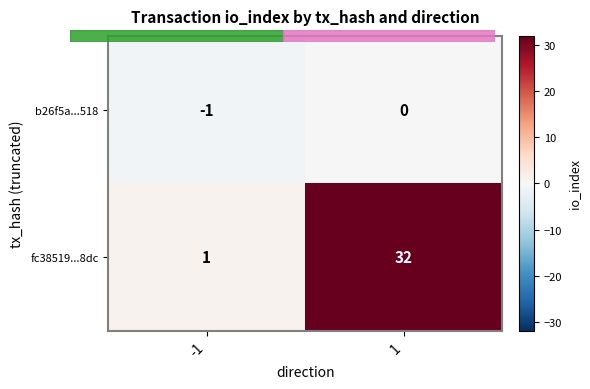

Rank the series by their maximum value, from lowest to highest.

b26f5a...518, fc38519...8dc